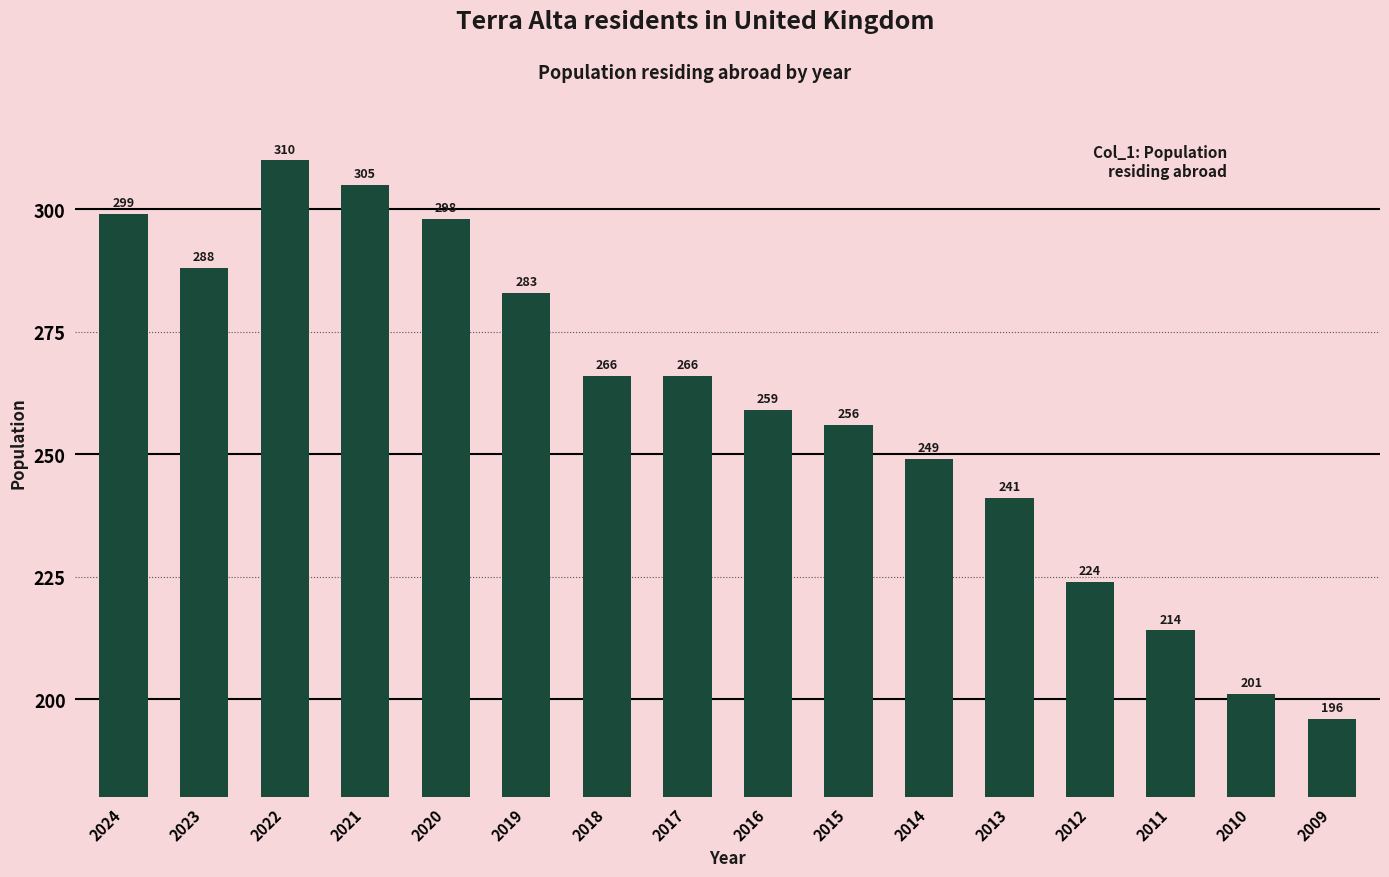

Reading right to left, extract all data points from this chart.

196	201	214	224	241	249	256	259	266	266	283	298	305	310	288	299